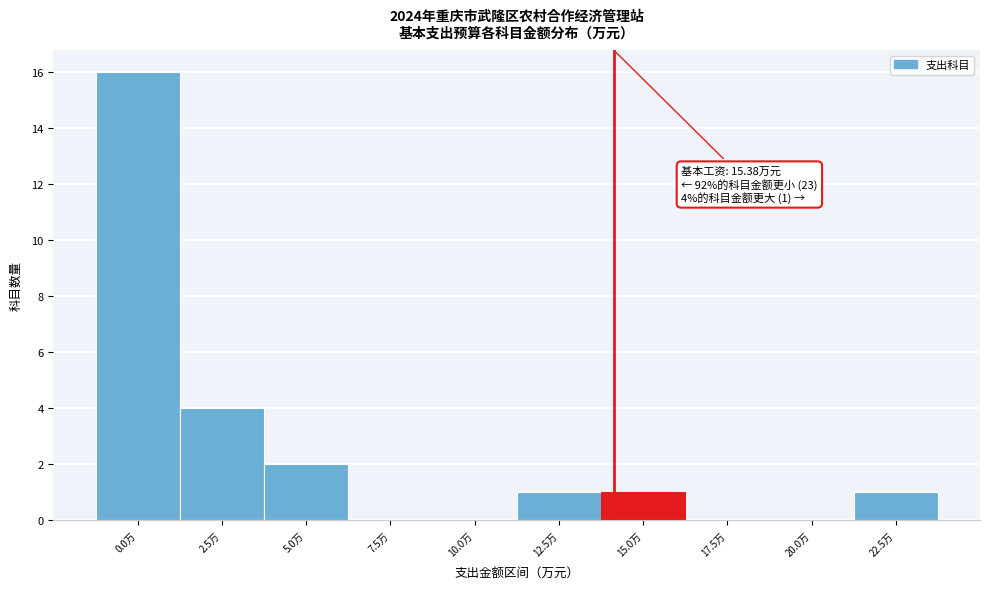

Reading left to right, what are all the values shown in this chart?

0.0万=16	2.5万=4	5.0万=2	7.5万=0	10.0万=0	12.5万=1	15.0万=1	17.5万=0	20.0万=0	22.5万=1